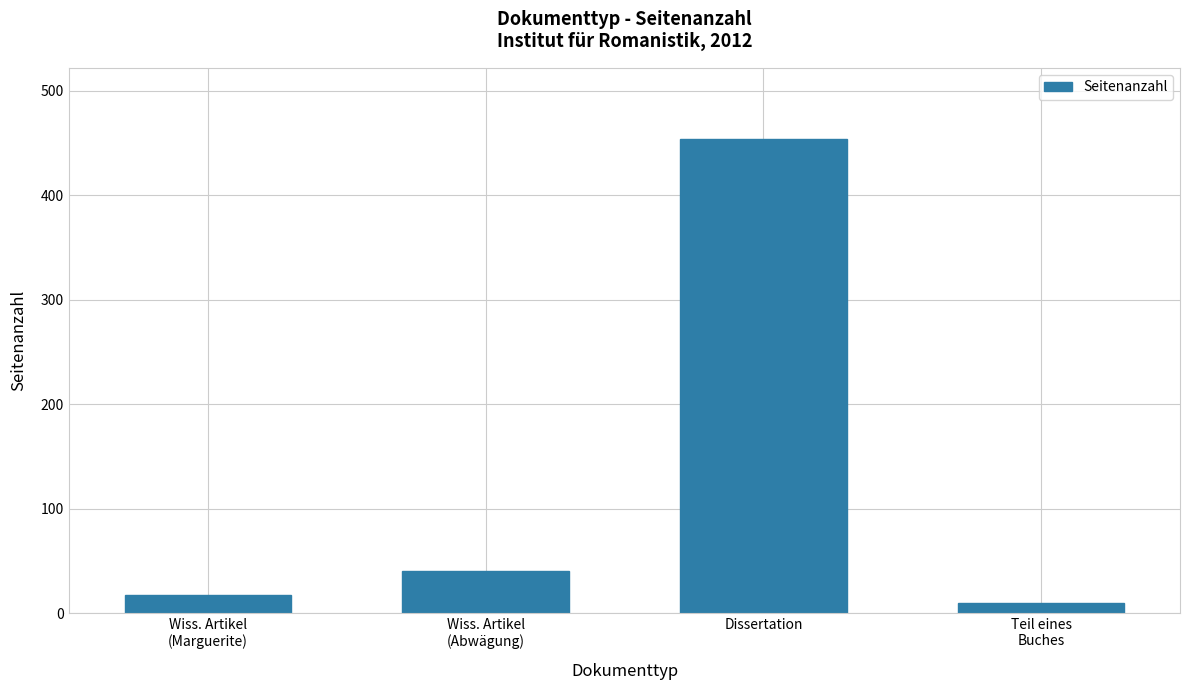

What is the average value?

130